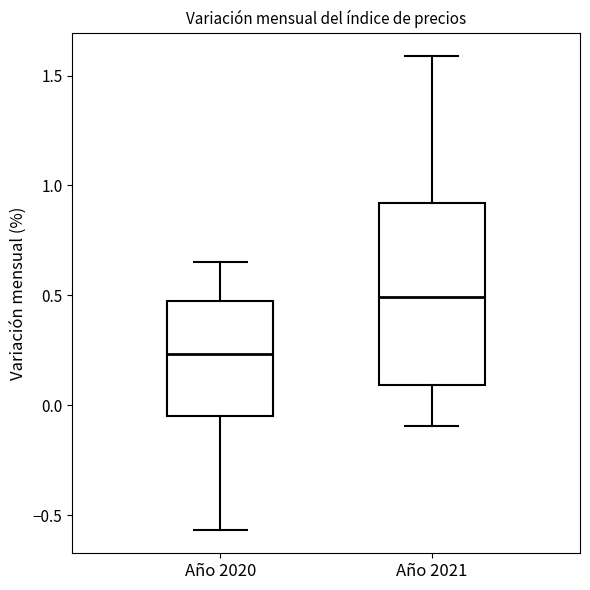

Which box is the tallest, from its lower edge to its upper edge?

Año 2021